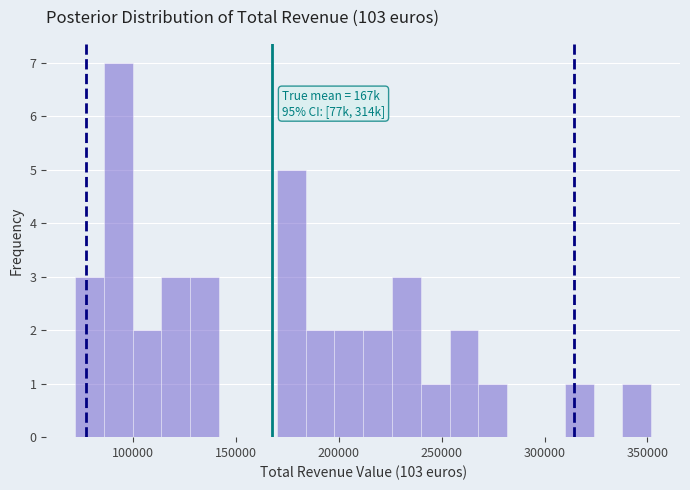

Around what value on the x-axis is the tallest bar? Give the approximate position of its centre, as read against the axis.

95000